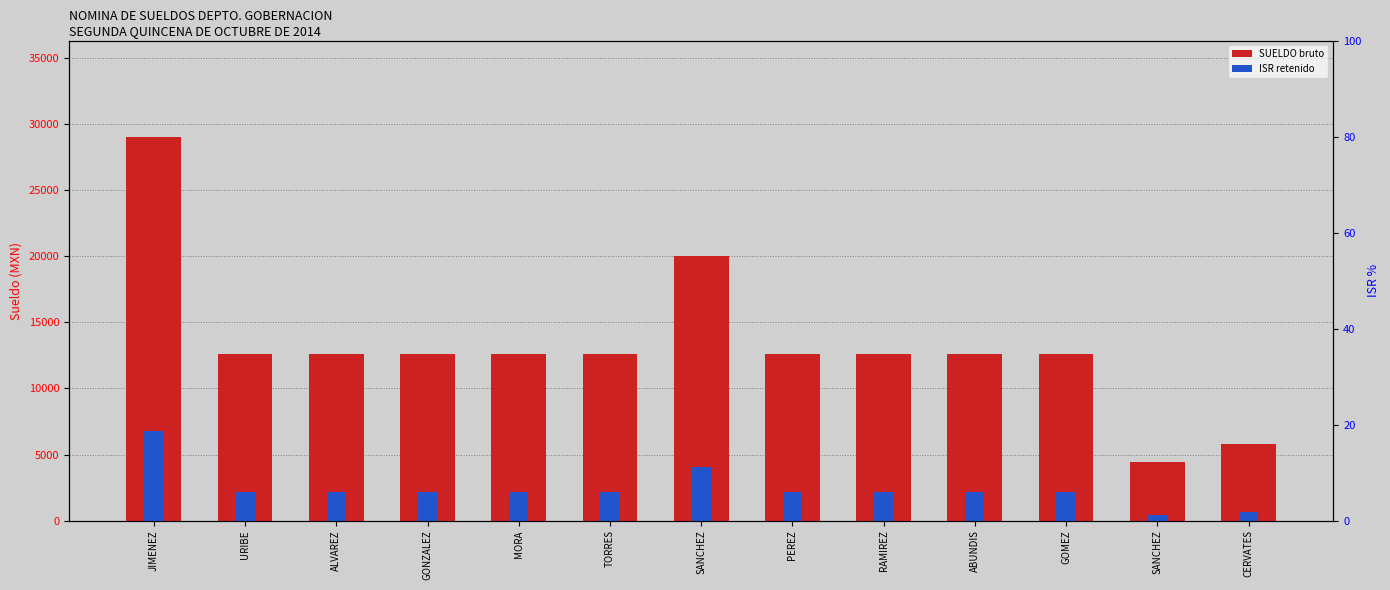

Which series has the largest total across all categories?

SUELDO (bruto)